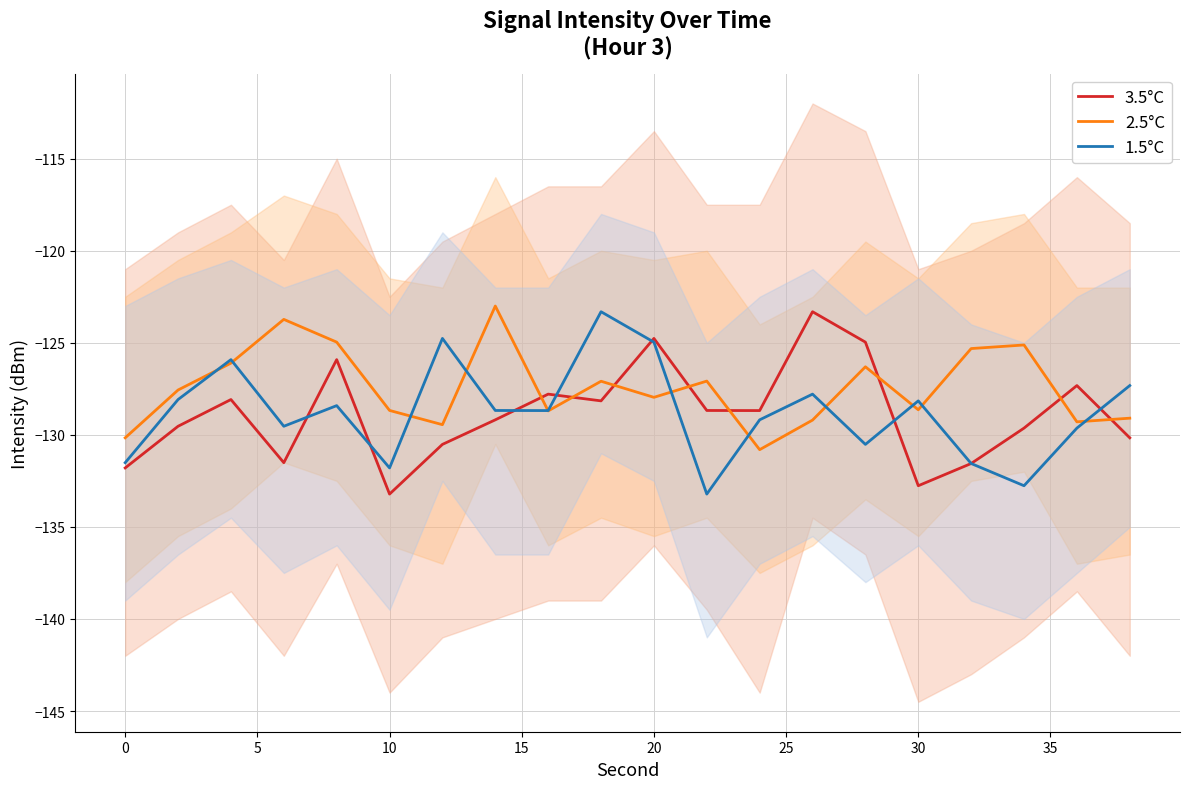

True or false: 2.5°C and 3.5°C cross at least once.

True